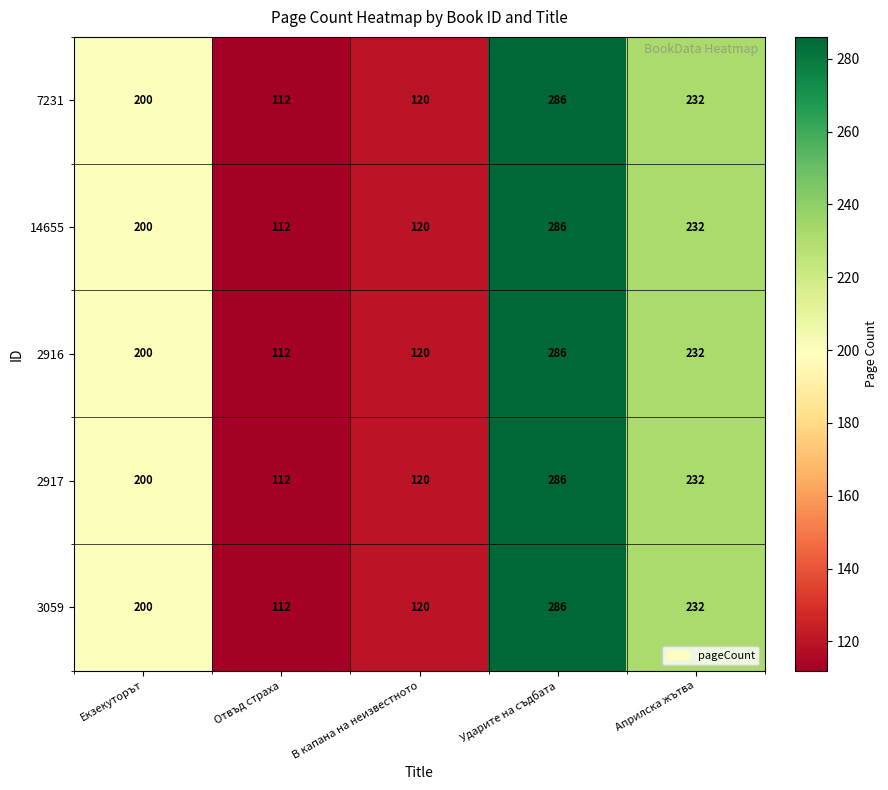

Reading left to right, extract all data points from this chart.

7231: 200	112	120	286	232
14655: 200	112	120	286	232
2916: 200	112	120	286	232
2917: 200	112	120	286	232
3059: 200	112	120	286	232